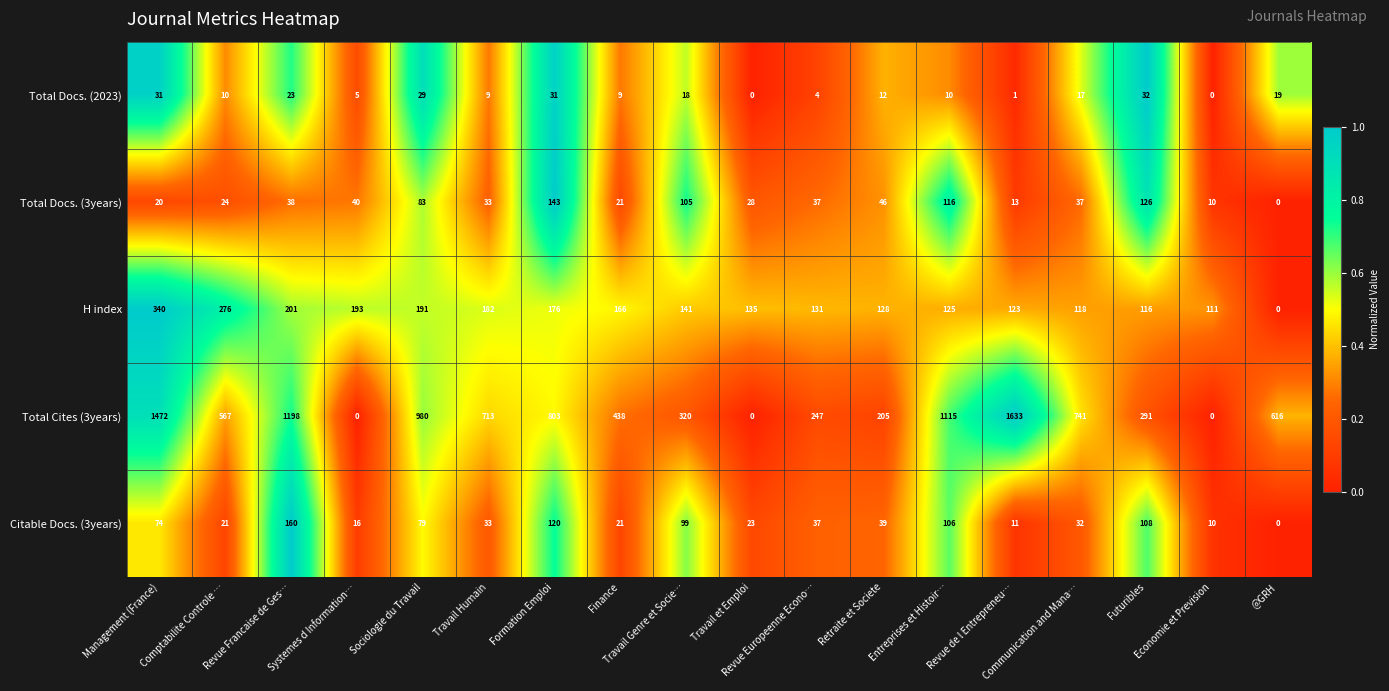

At how many categories does at least one series exceed 0?

18